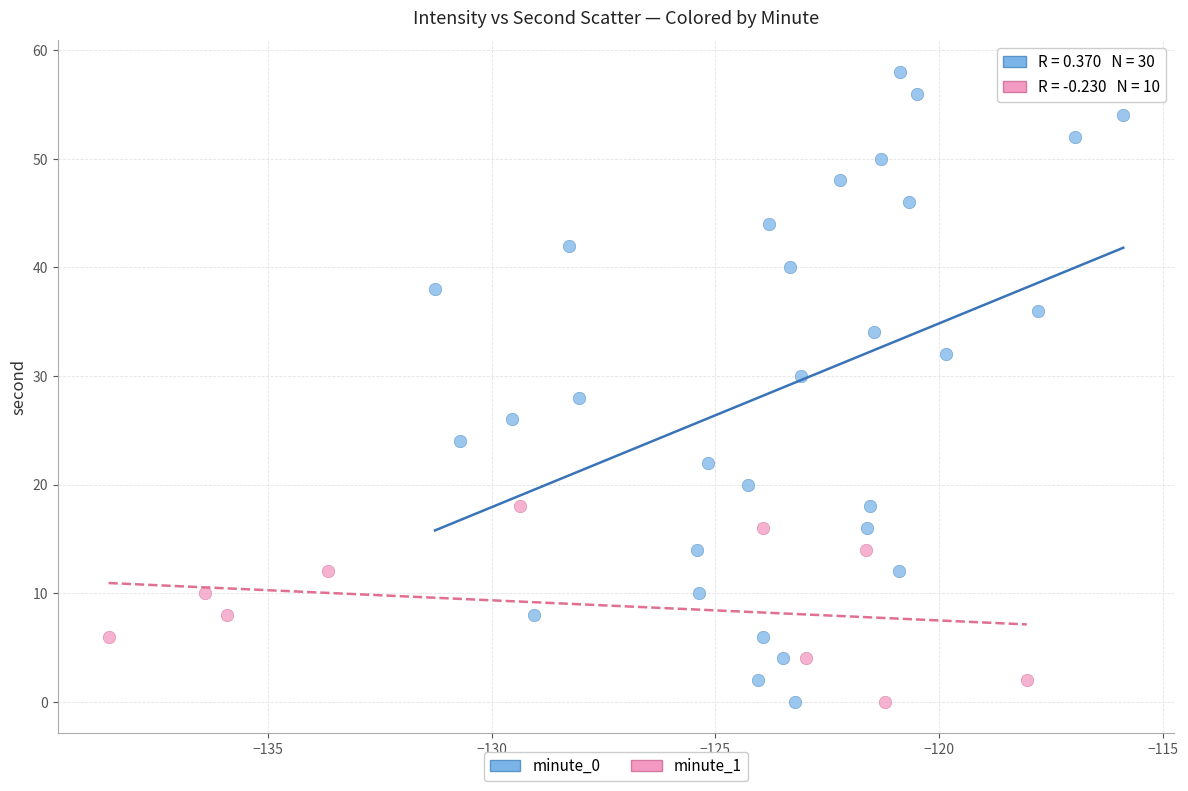

Which series reaches the maximum Y coordinate?

minute_0